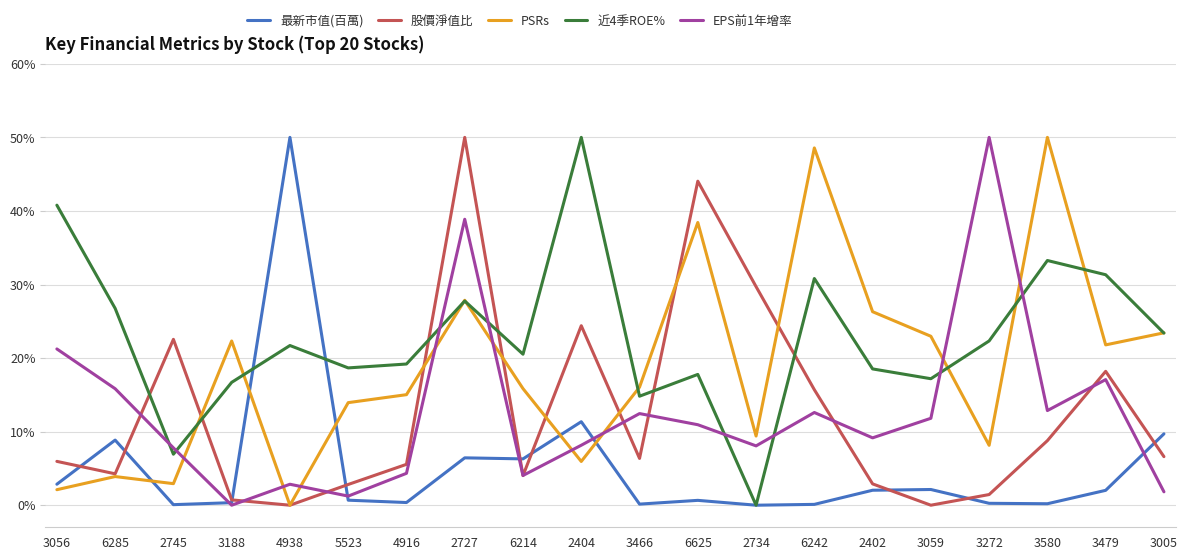

True or false: PSRs and EPS前1年增率 intersect in this chart.

True